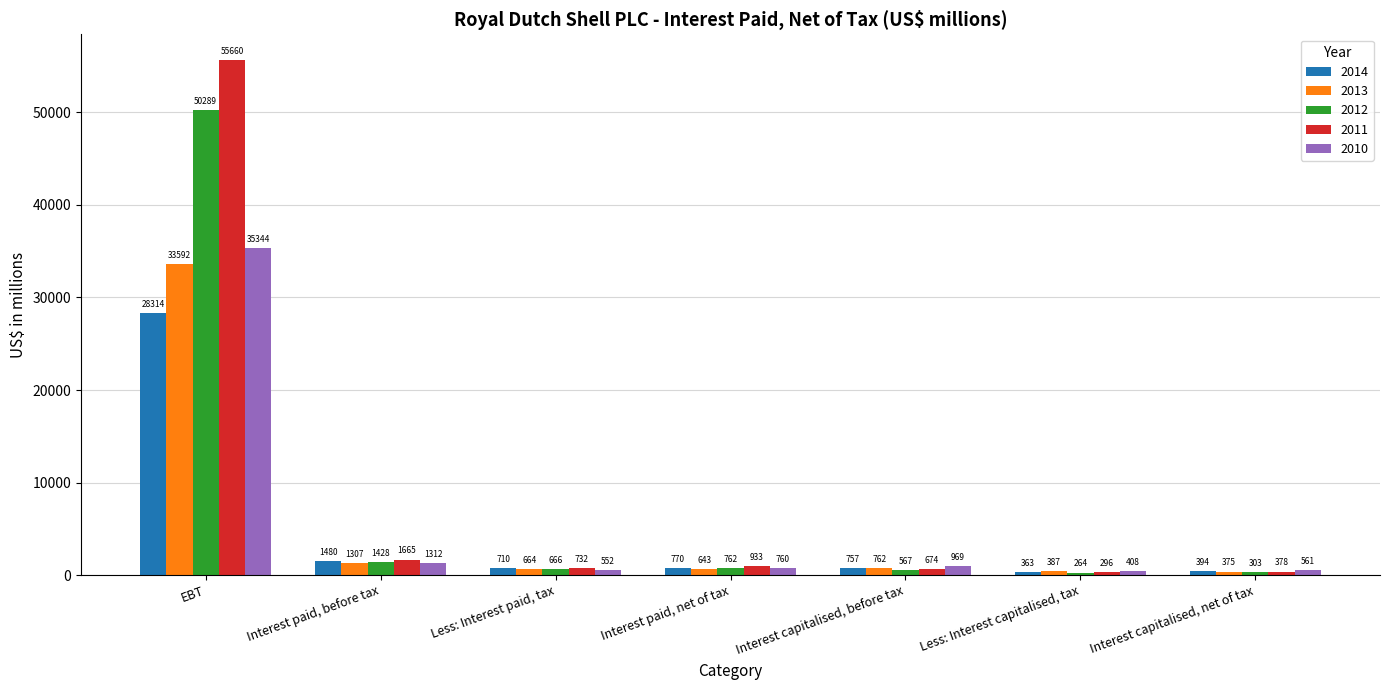

What is the sum of all 2010 values?

39906